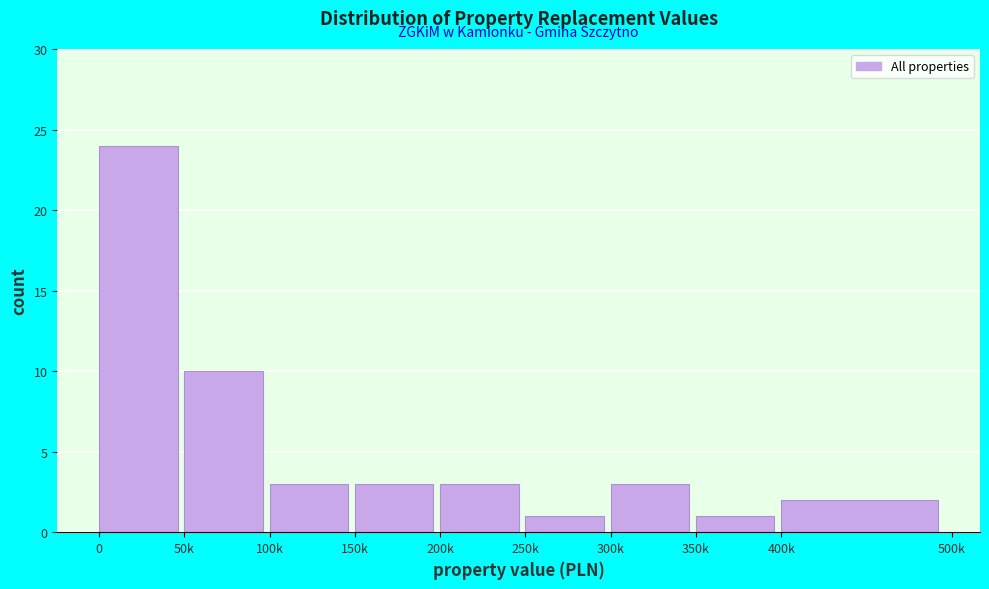

Reading left to right, list all the values displayed in this chart.

0=24	50k=10	100k=3	150k=3	200k=3	250k=1	300k=3	350k=1	400k=2